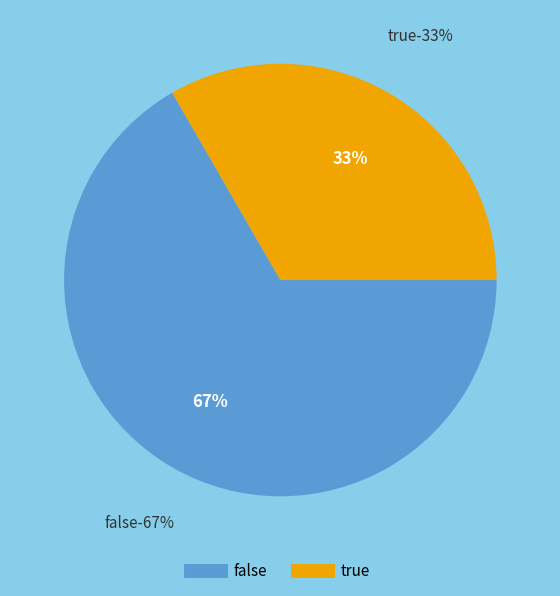

Does true represent more than half of the total?

No